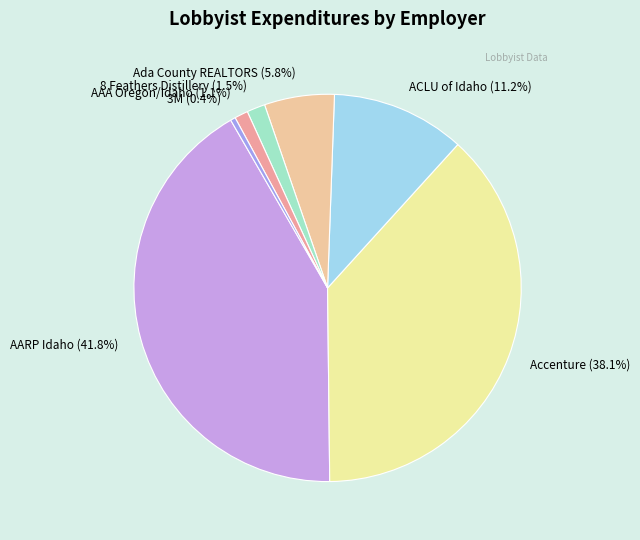

What percentage is NOT represented by AAA Oregon/Idaho?

98.9%